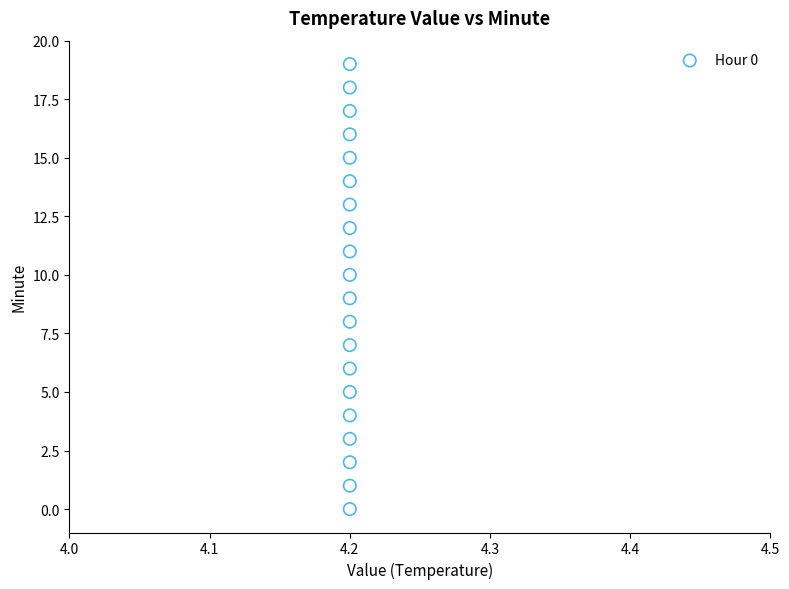

What is the range of Y values (max minus min)?

19